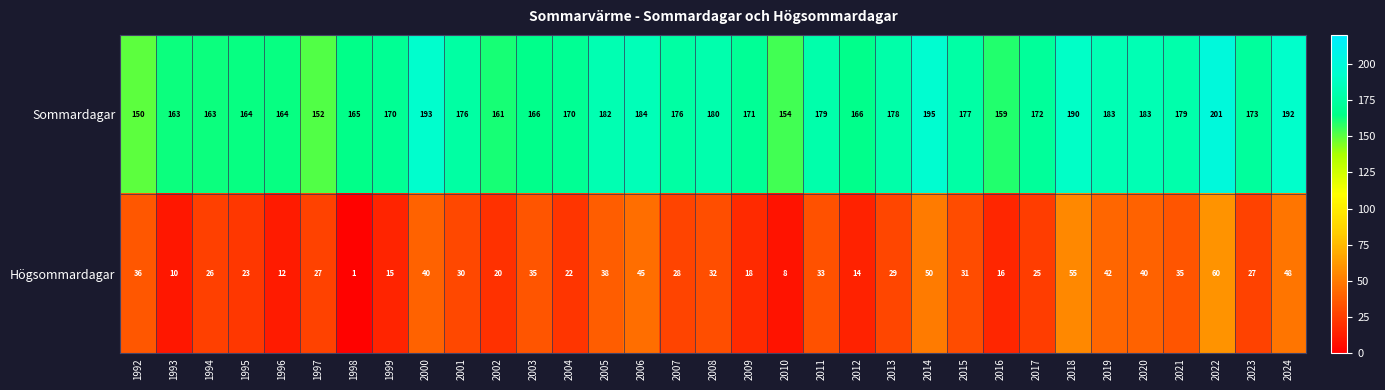

Is the value of Sommardagar at 2022 greater than the value of Högsommardagar at 2010?

Yes